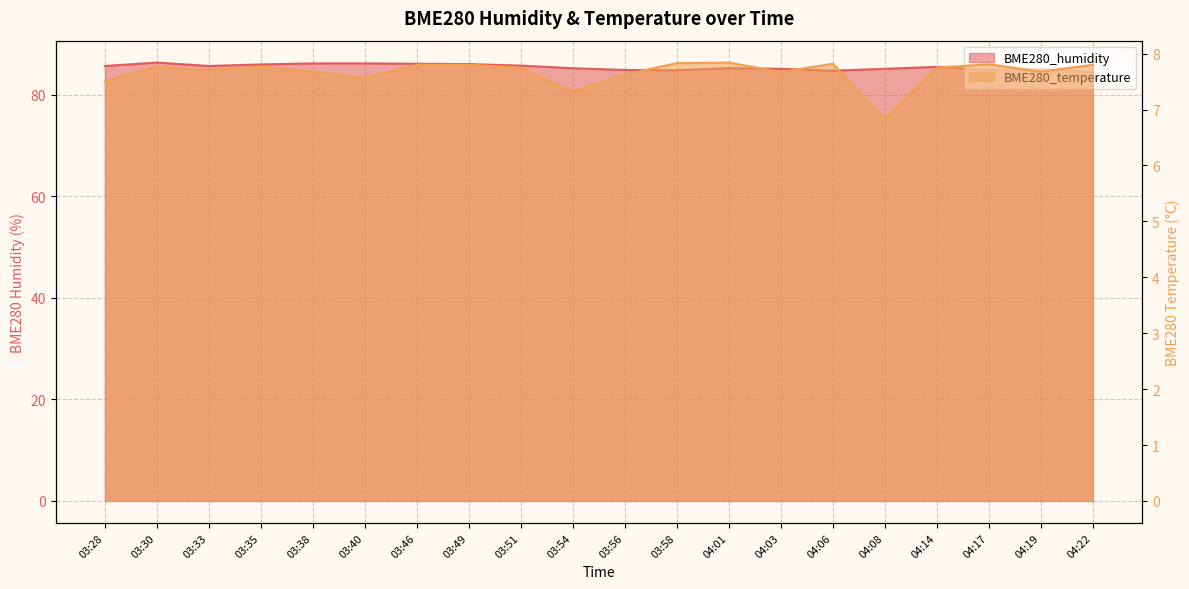

True or false: BME280_temperature has more than 1 interior local peaks.

True